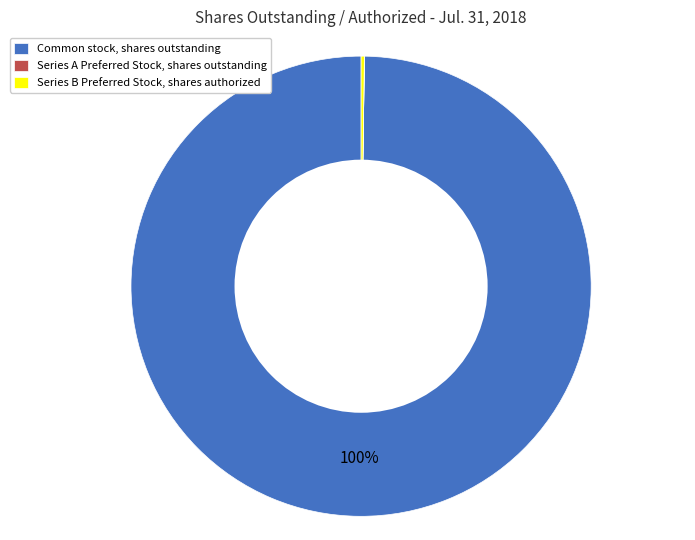

What is the largest slice in the pie chart?

Common stock, shares outstanding